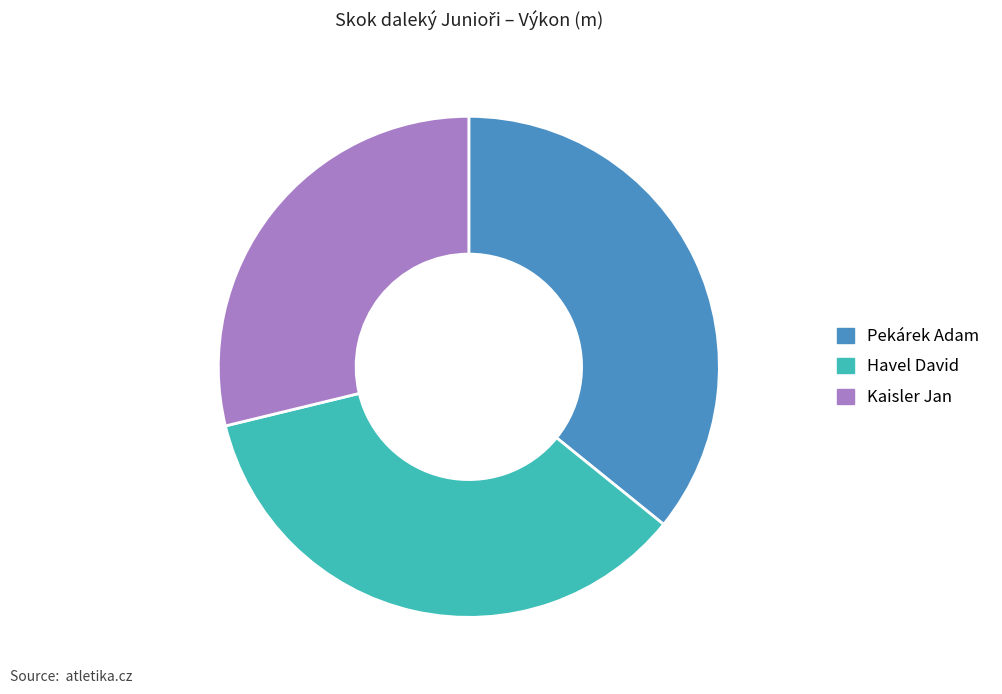

The Kaisler Jan slice represents 29% of the pie. True or false?

True